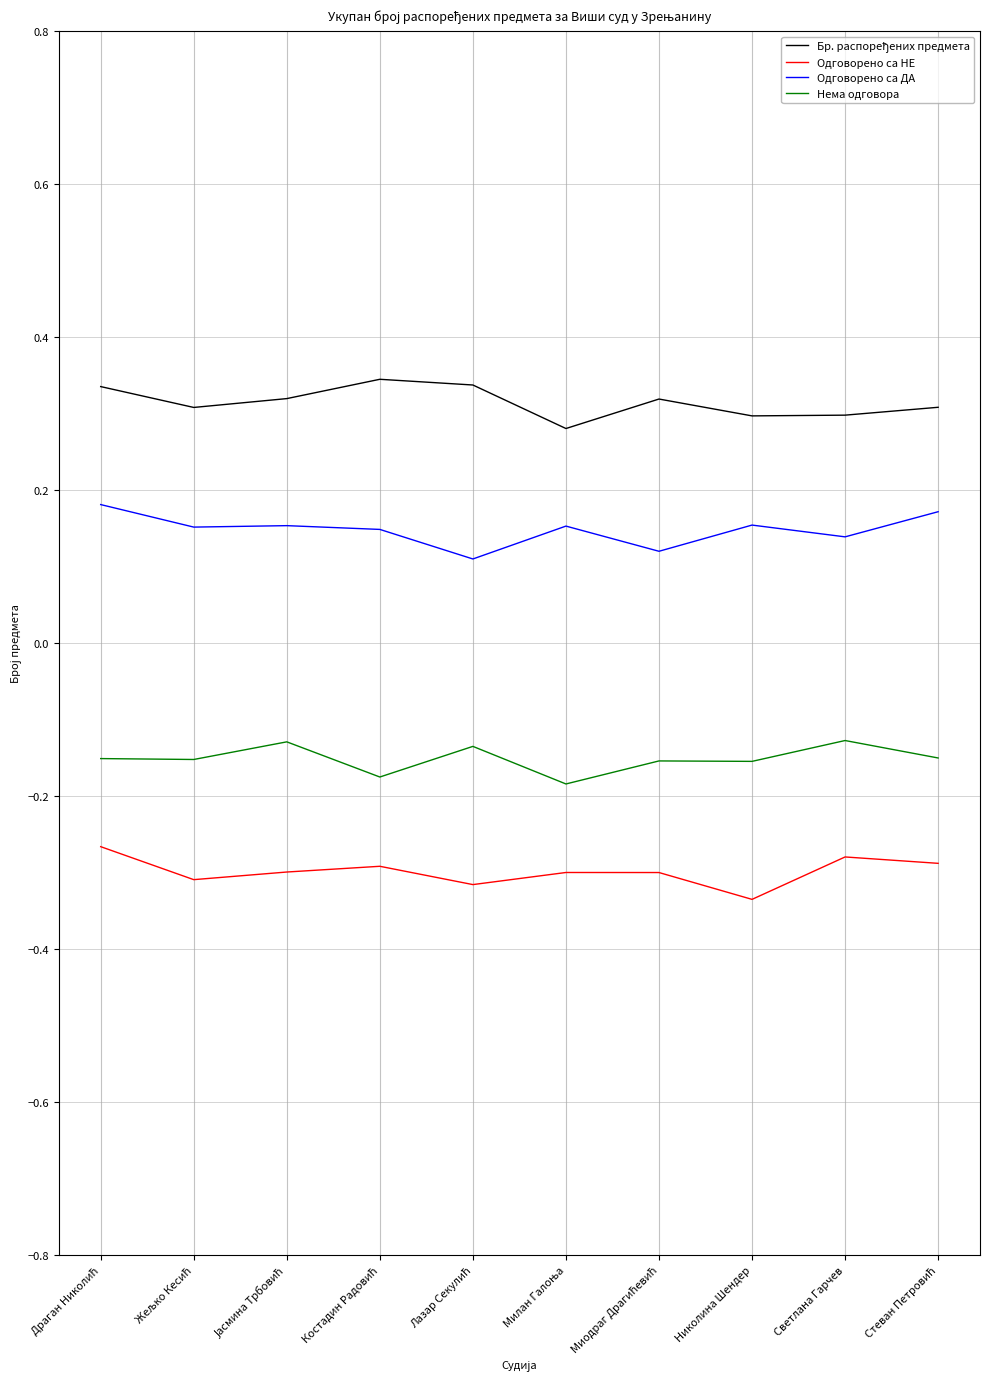

What is the difference between the maximum and minimum values in the Нема одговора series?

0.1